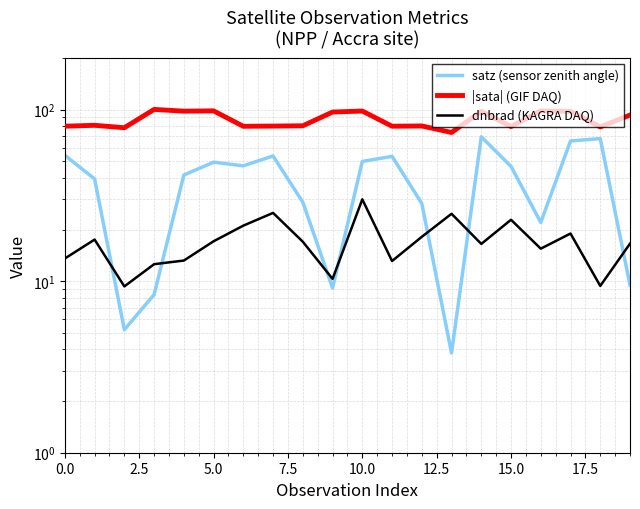

Which series has the largest total across all categories?

|sata| (GIF DAQ)